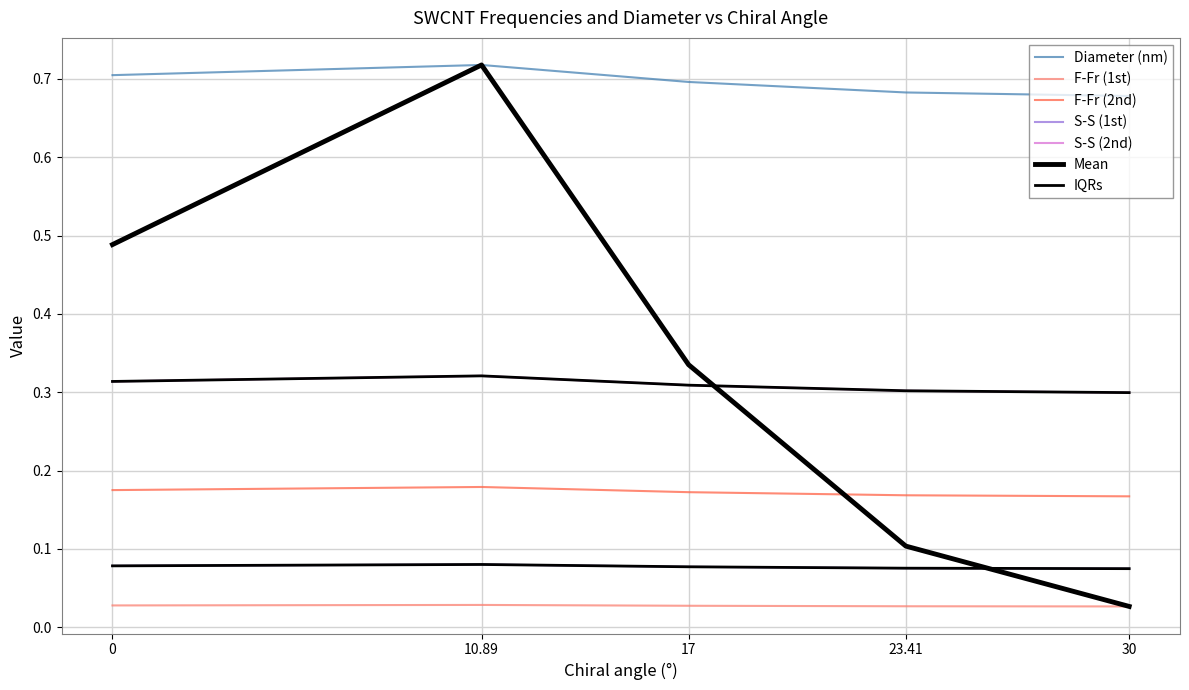

Does the chart display data point markers on the line(s)?

No